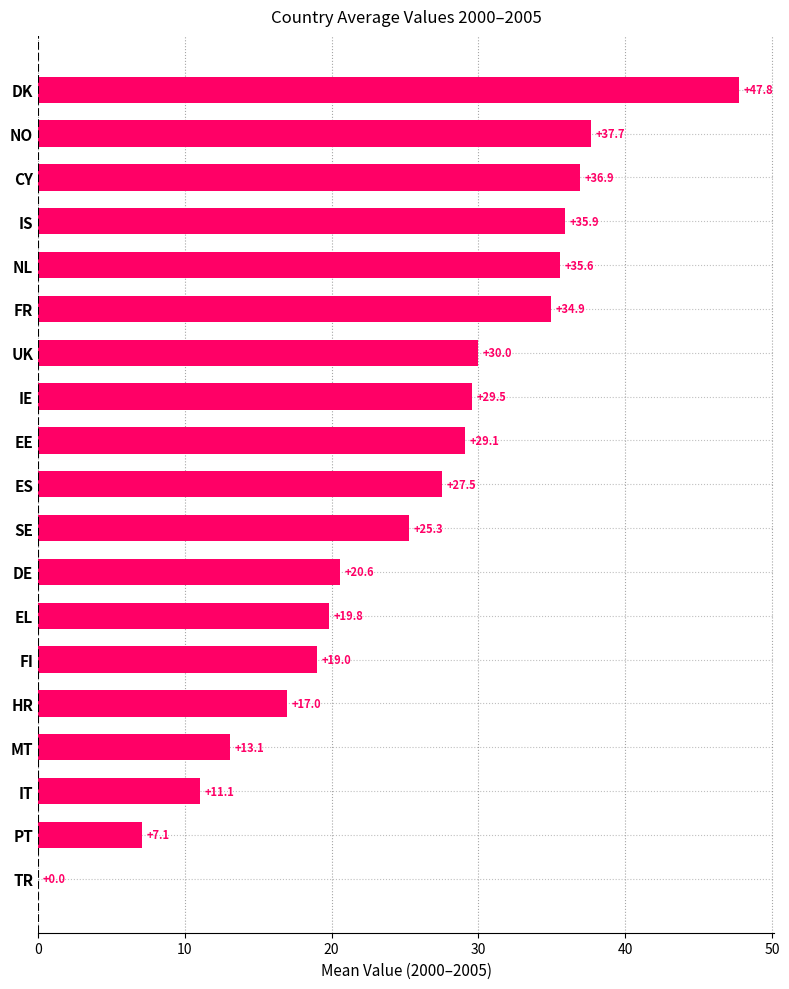

At which label is the value closest to 23?

SE